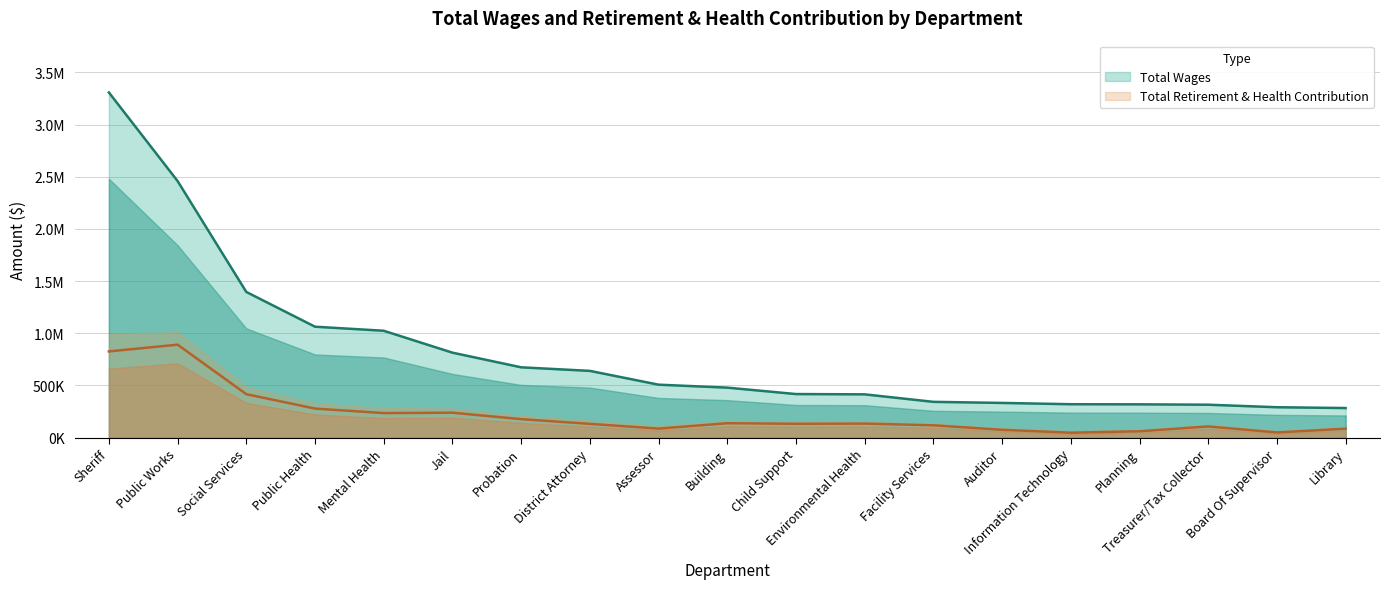

How many series are shown in this chart?

2